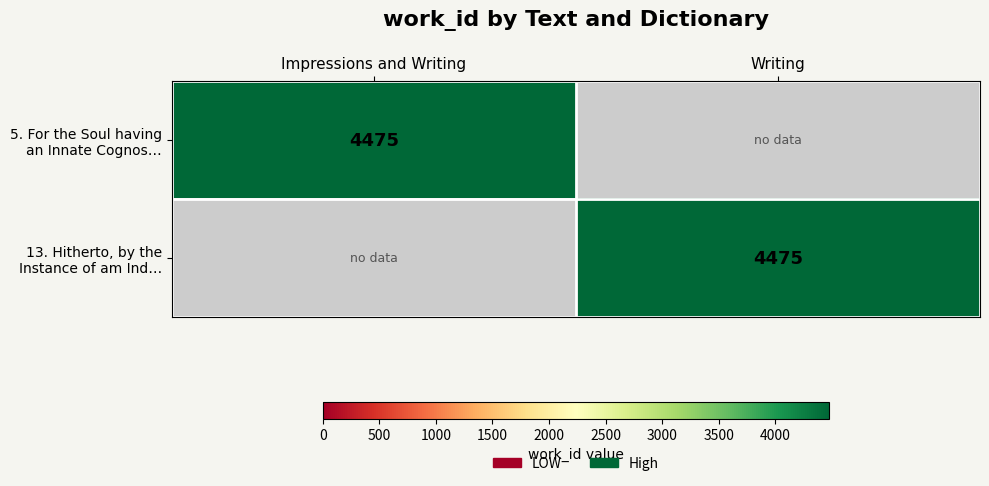

True or false: 13. Hitherto, by the Instance of am Ind… has a value of 6968 at Writing.

False